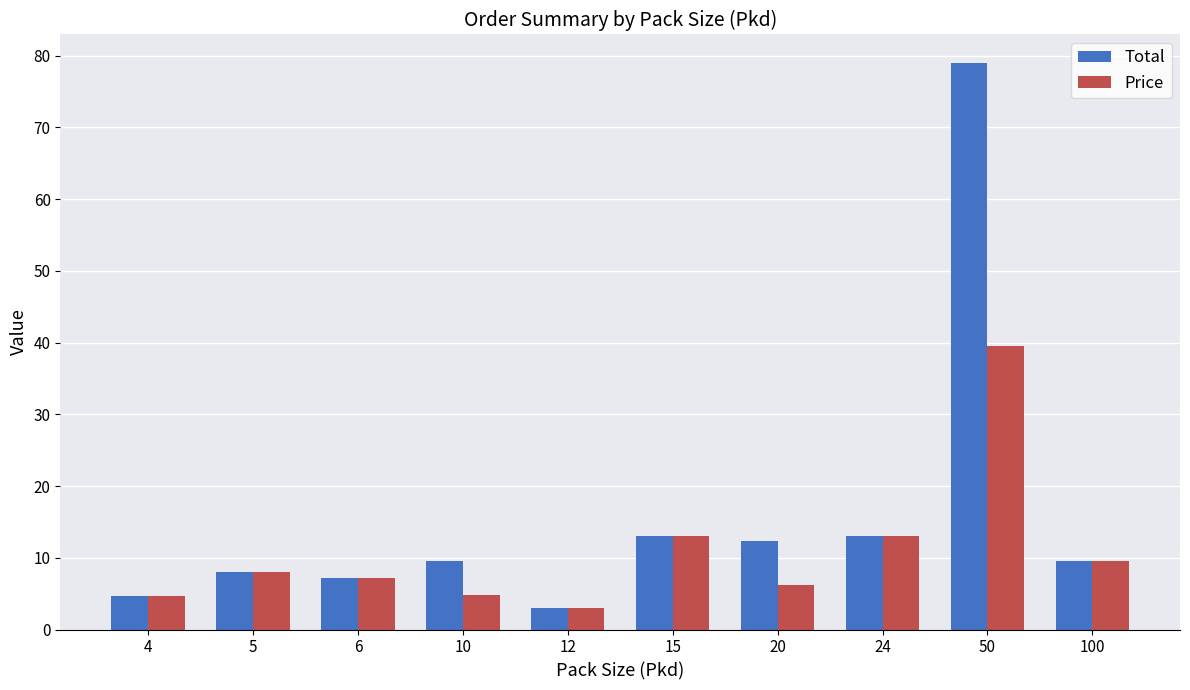

Is the value of Total at 5 greater than the value of Price at 10?

Yes